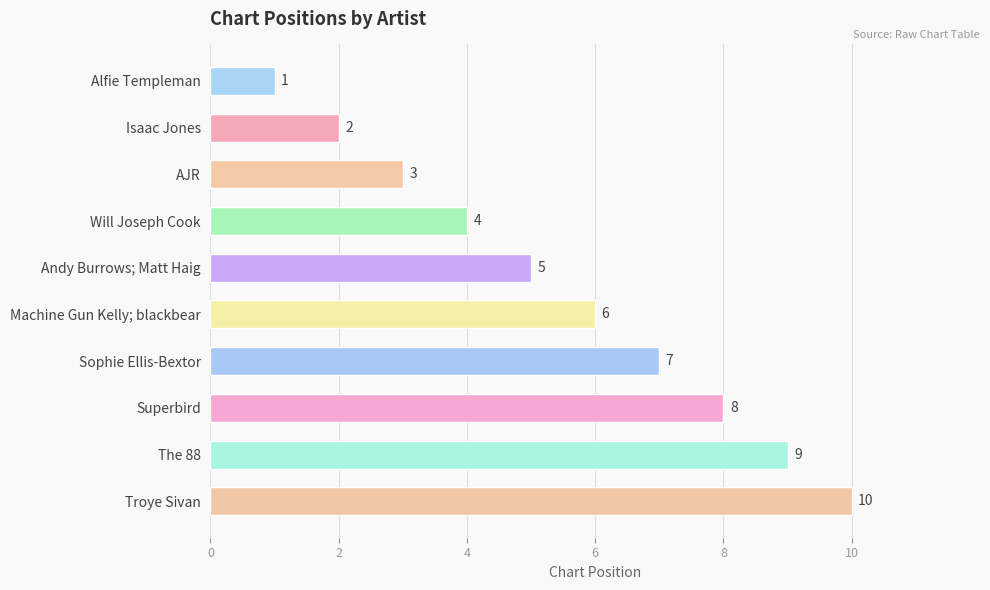

What is the label of the 5th bar from the bottom?

Machine Gun Kelly; blackbear